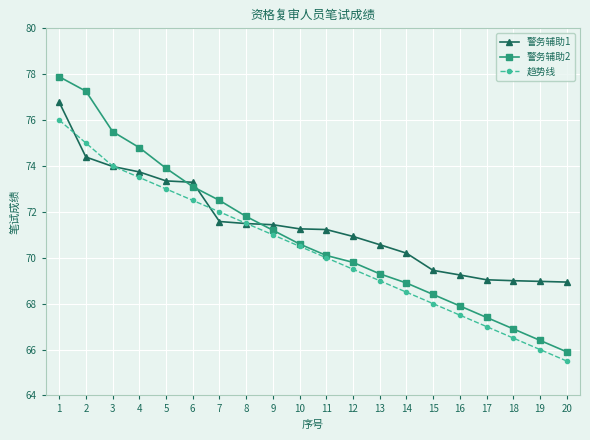

At which category is the sum across all series the highest?

1